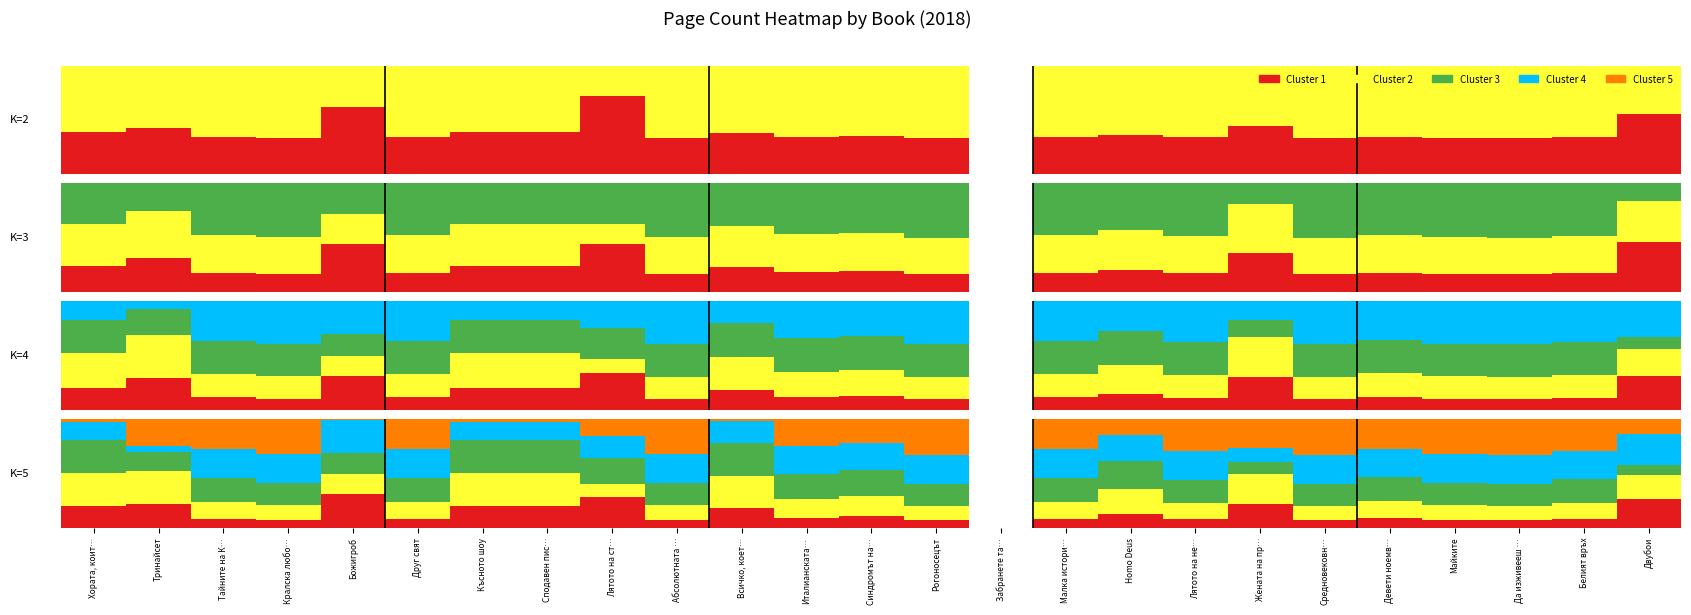

List the labels in order of Cluster 1 value, smallest first.

Средновековн…, Рогоносецът, Да изживееш …, Абсолютната …, Кралска любо…, Майките, Лятото на не…, Белият връх, Тайните на К…, Друг свят, Малка истори…, Девети ноемв…, Италианската…, Синдромът на…, Homo Deus, Всичко, коет…, Хората, коит…, Късното шоу, Сподавен пис…, Тринайсет, Жената на пр…, Двубои, Божигроб, Лятото на ст…, Забранете та…